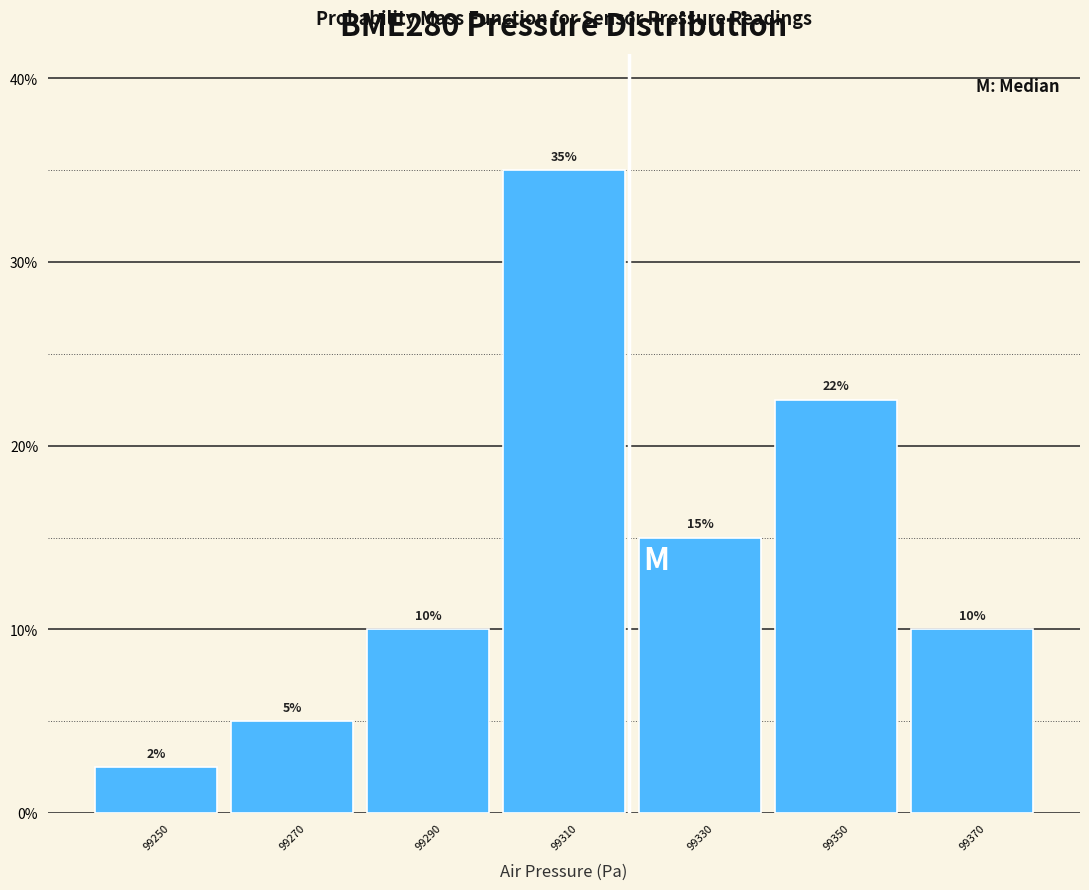

Which range on the x-axis has the tallest bar?

99300 to 99320